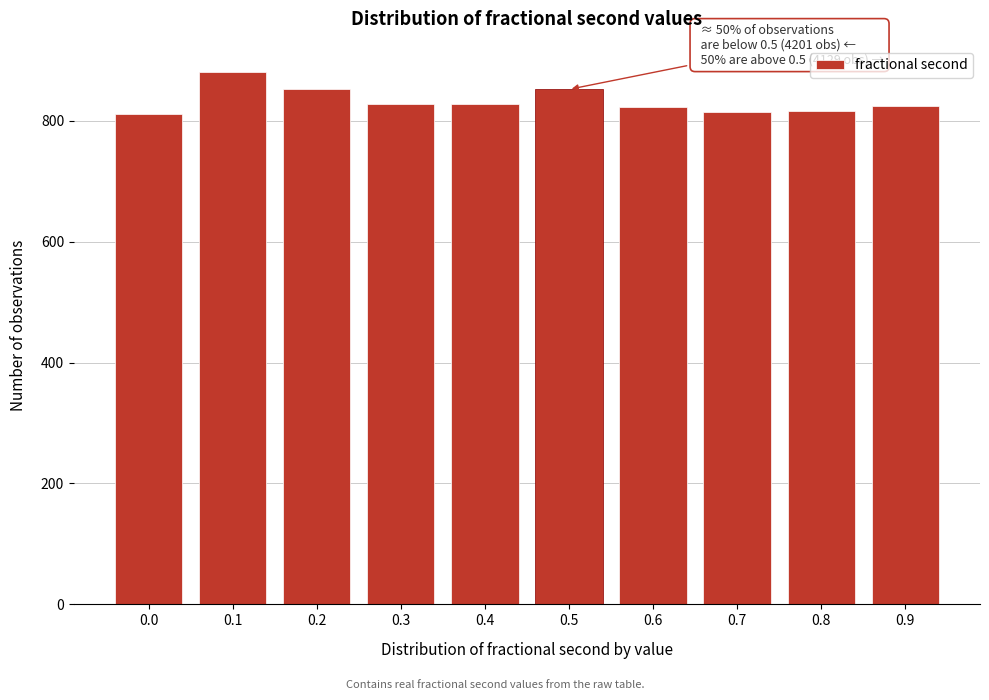

What is the sum of all values?

8330